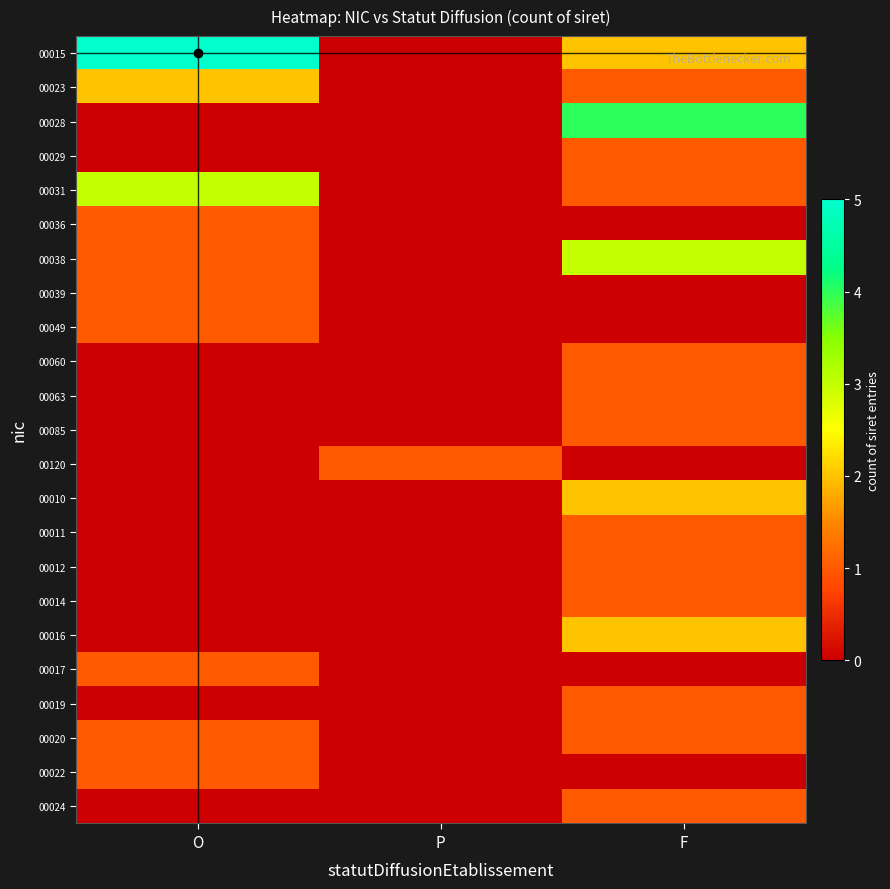

Rank the series by their maximum value, from lowest to highest.

00029, 00036, 00039, 00049, 00060, 00063, 00085, 00120, 00011, 00012, 00014, 00017, 00019, 00020, 00022, 00024, 00023, 00010, 00016, 00031, 00038, 00028, 00015